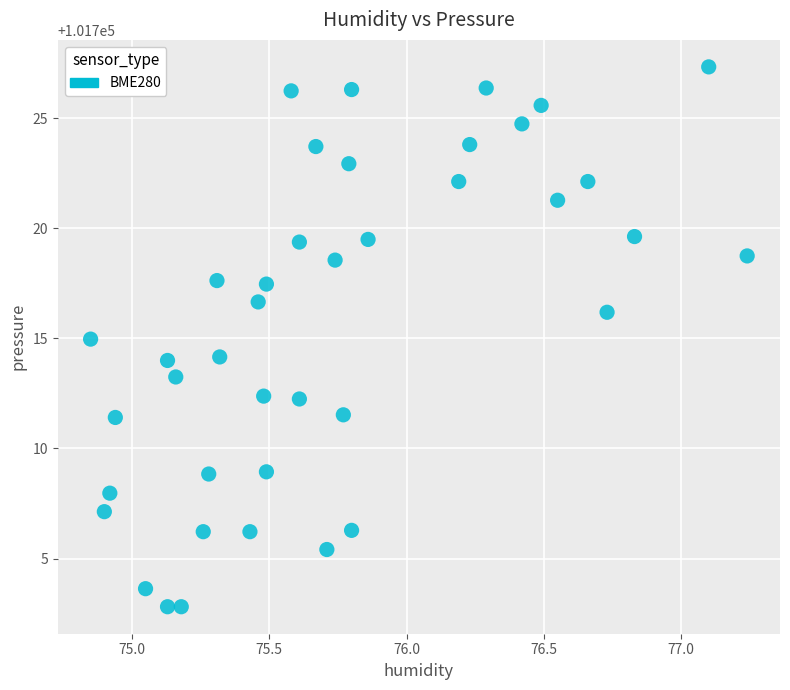

How many points are shown in the scatter plot?

40